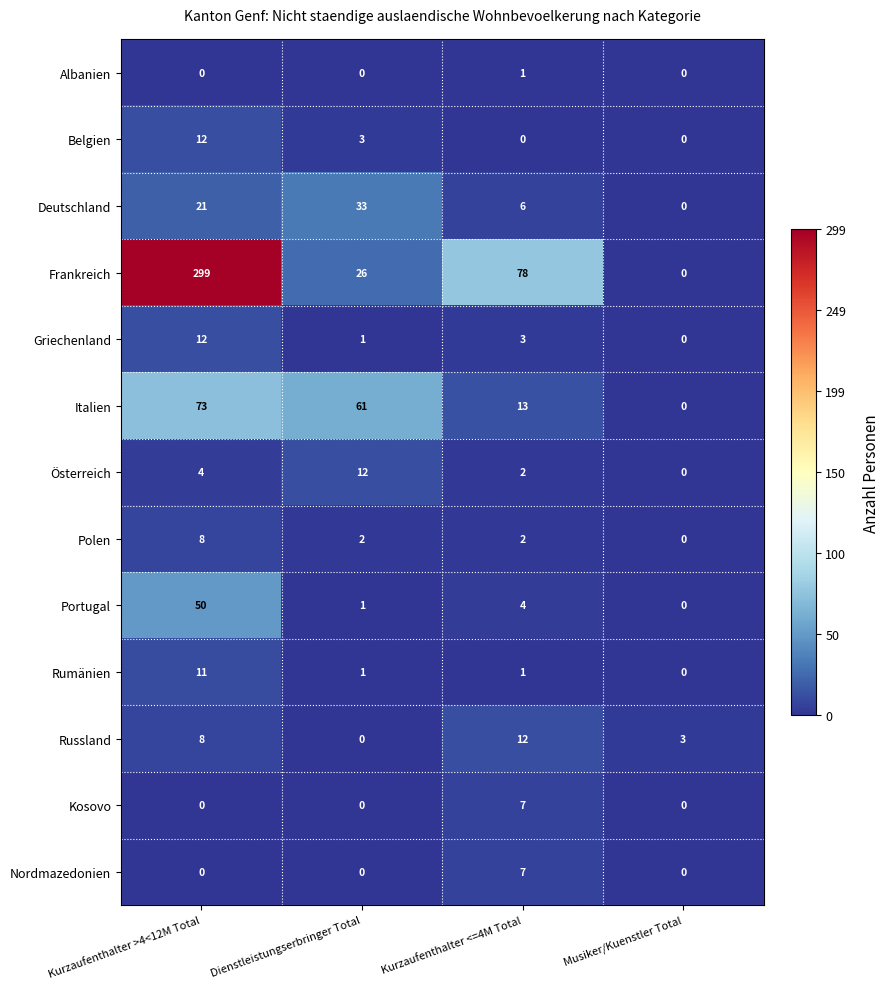

What is the sum of all Kosovo values?

7